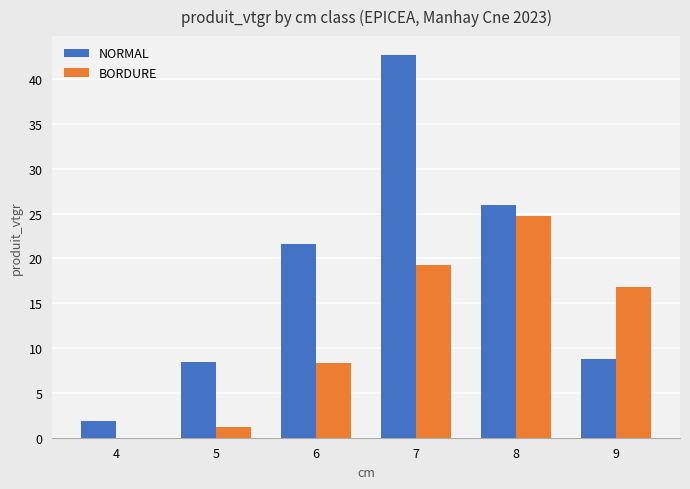

Which series has the largest range (max minus min)?

NORMAL